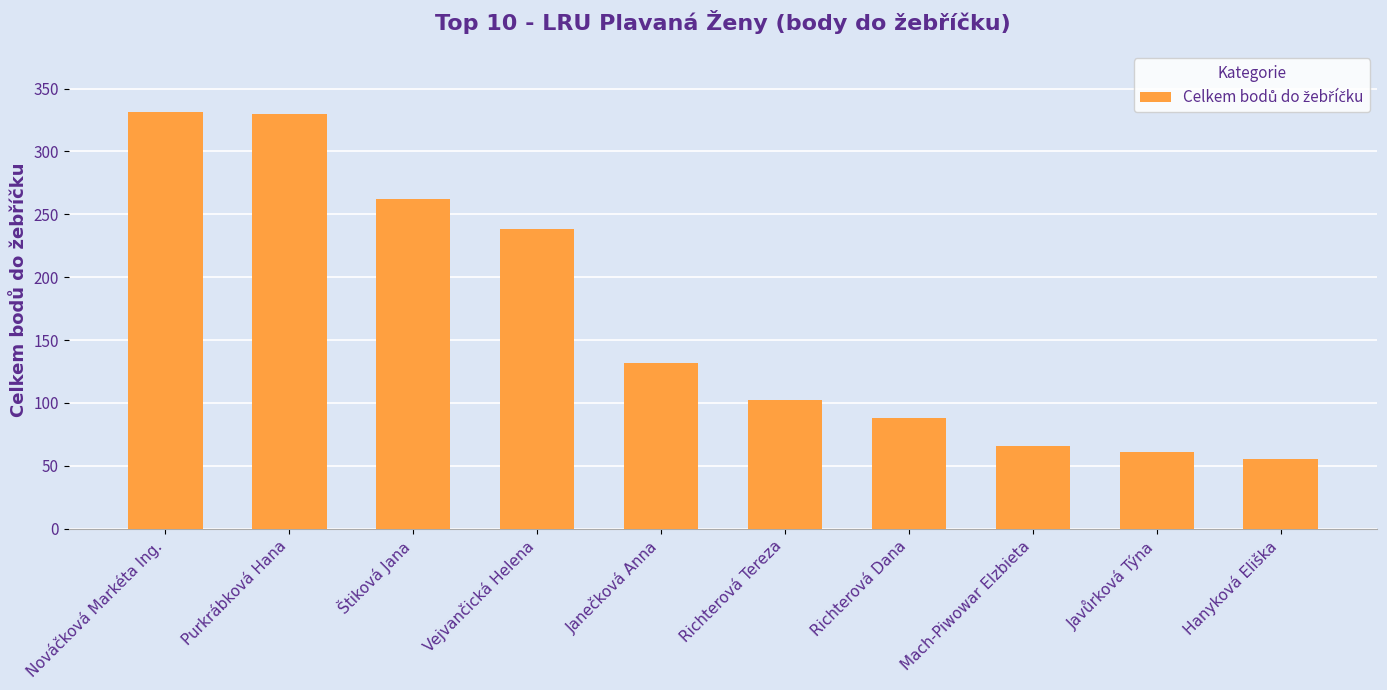

What is the approximate value at Štiková Jana?

262